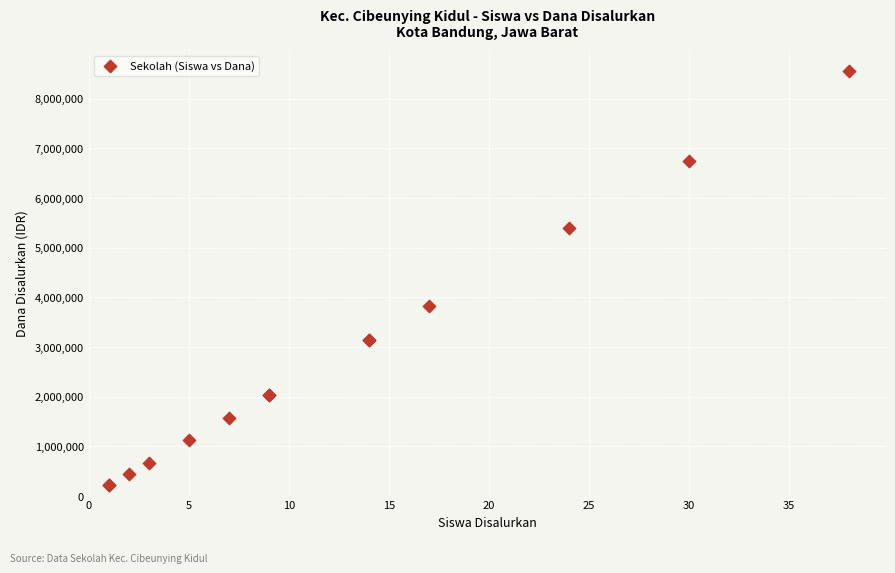

What Y value in the scatter plot is closest to 4387500?

3825000